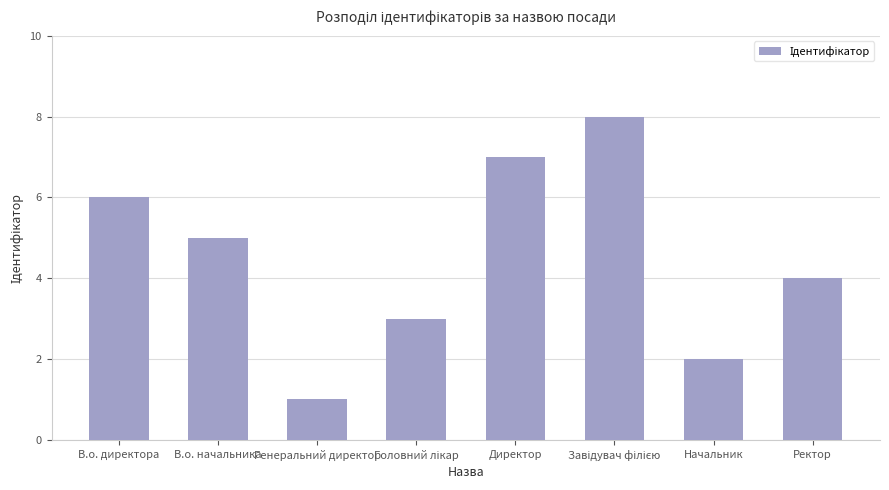

What is the smallest value displayed?

1